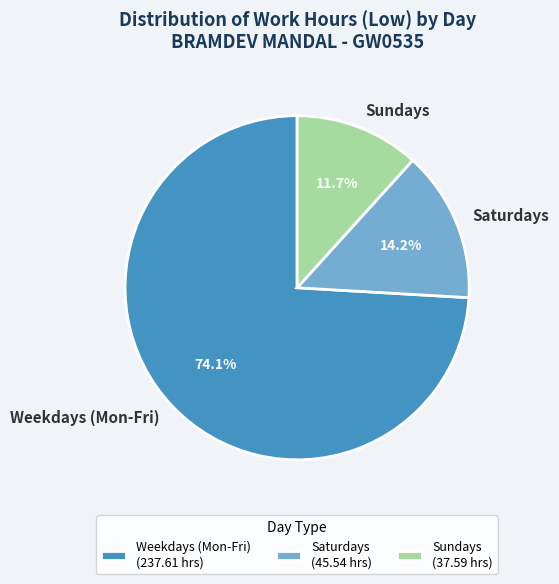

Do Sundays and Saturdays together represent more than half of the pie?

No